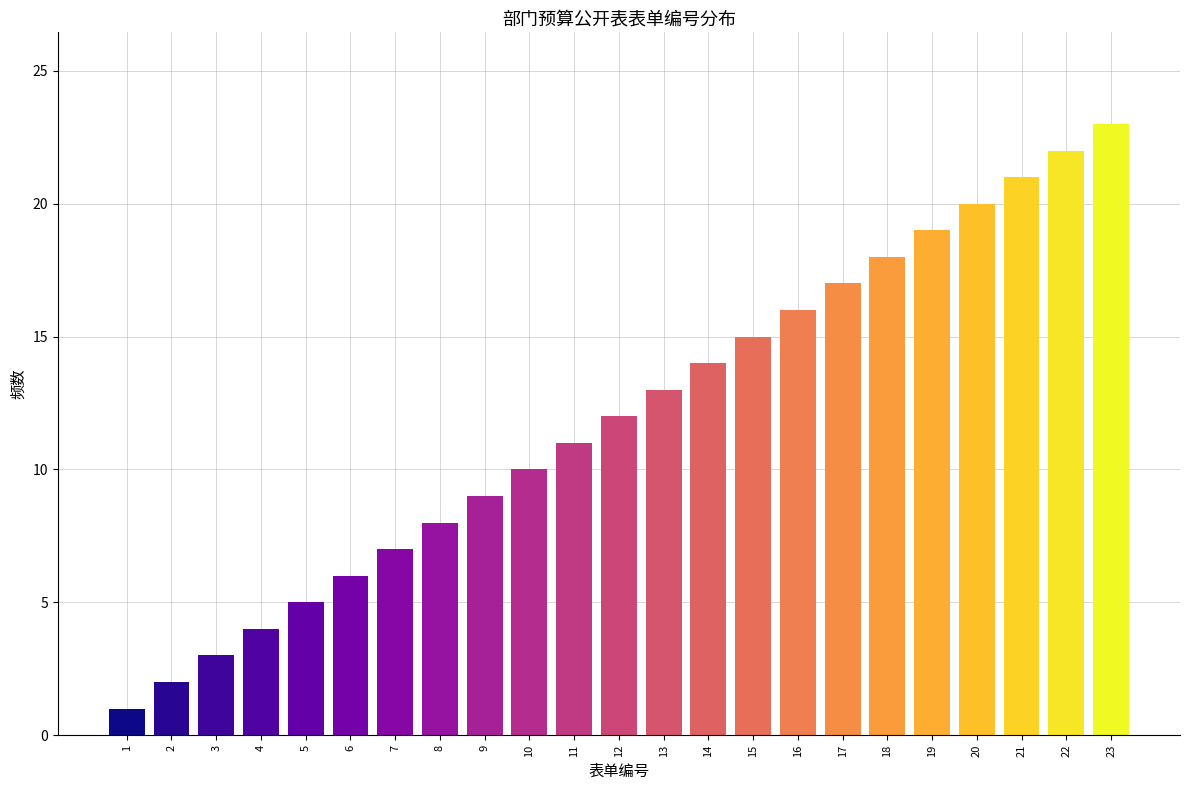

What is the sum of all values?

276